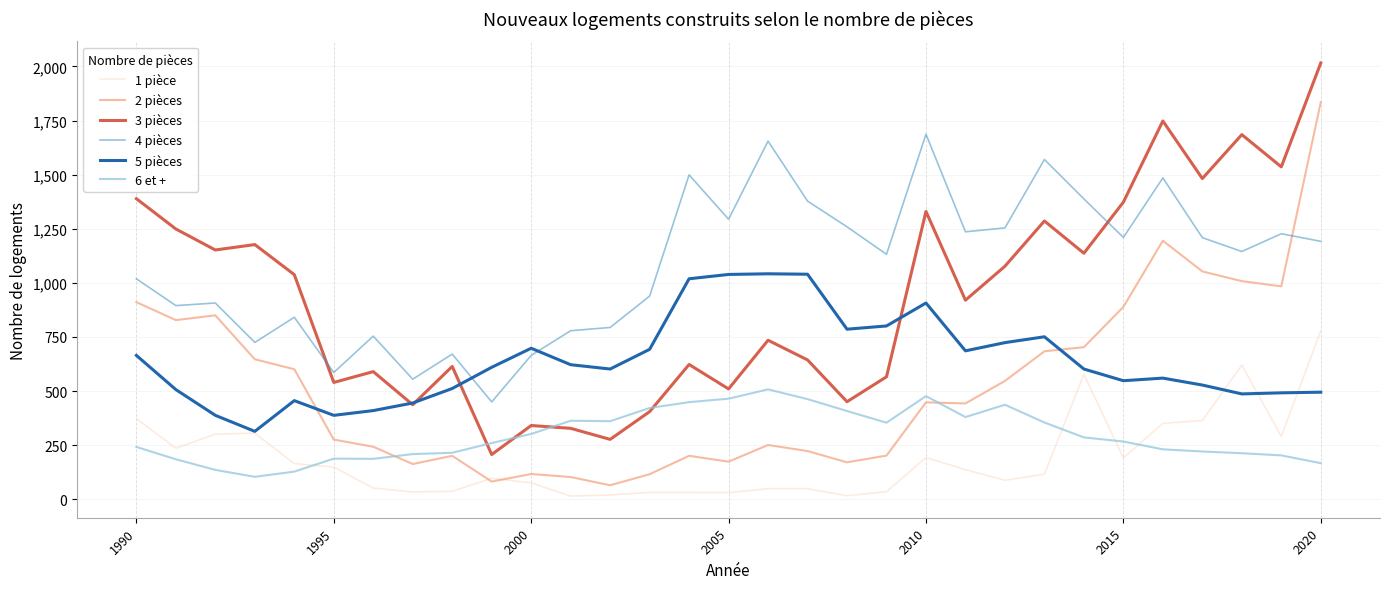

List the series in order of their peak value, highest first.

3 pièces, 2 pièces, 4 pièces, 5 pièces, 1 pièce, 6 et +